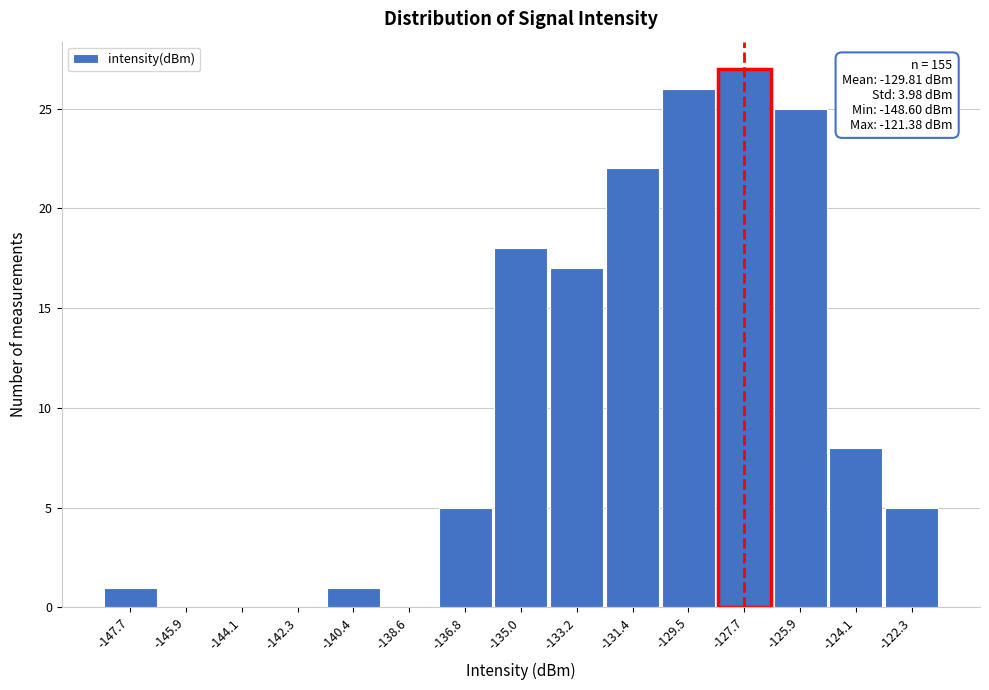

Over which range of the x-axis is the bar tallest?

-128.6 to -126.8